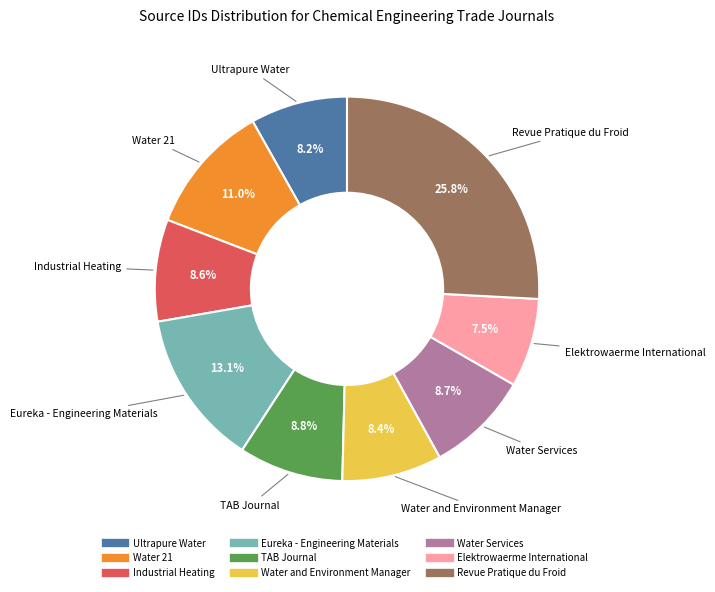

Which category has the biggest portion of the pie?

Revue Pratique du Froid